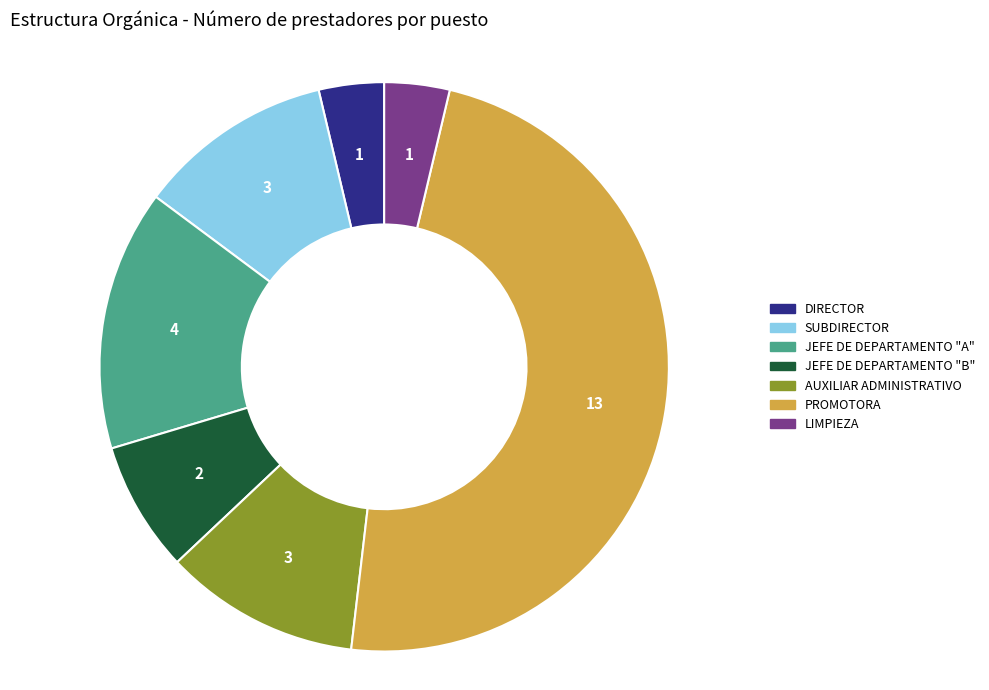

Is the sum of JEFE DE DEPARTAMENTO "B" and DIRECTOR greater than half?

No